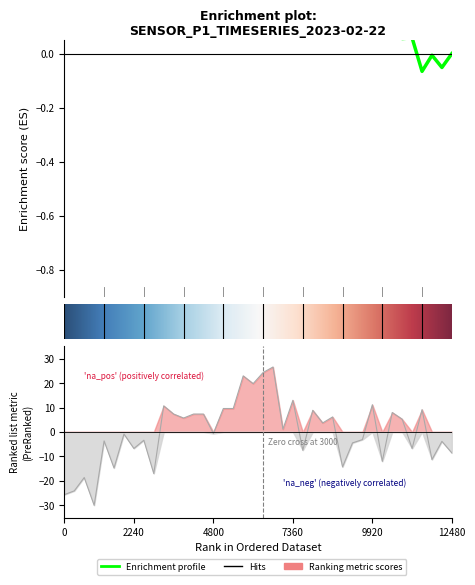

Approximately how many times larger is the value at 21 compared to 22?

23.2